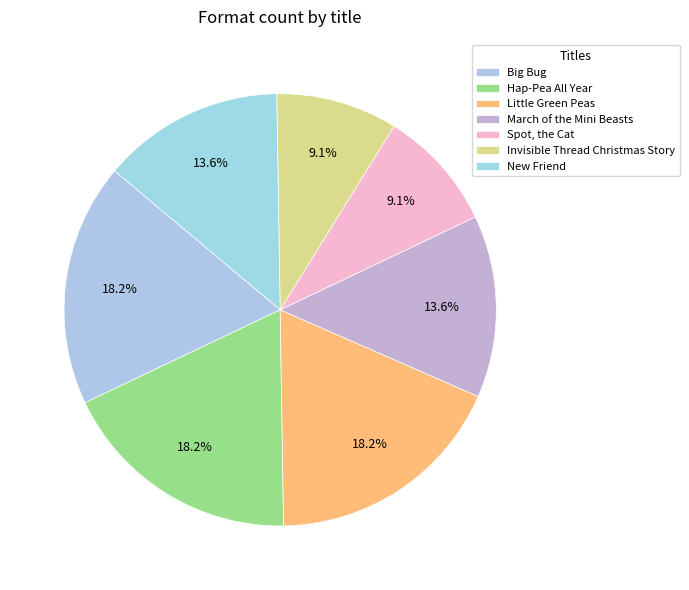

True or false: New Friend accounts for 24% of the total.

False